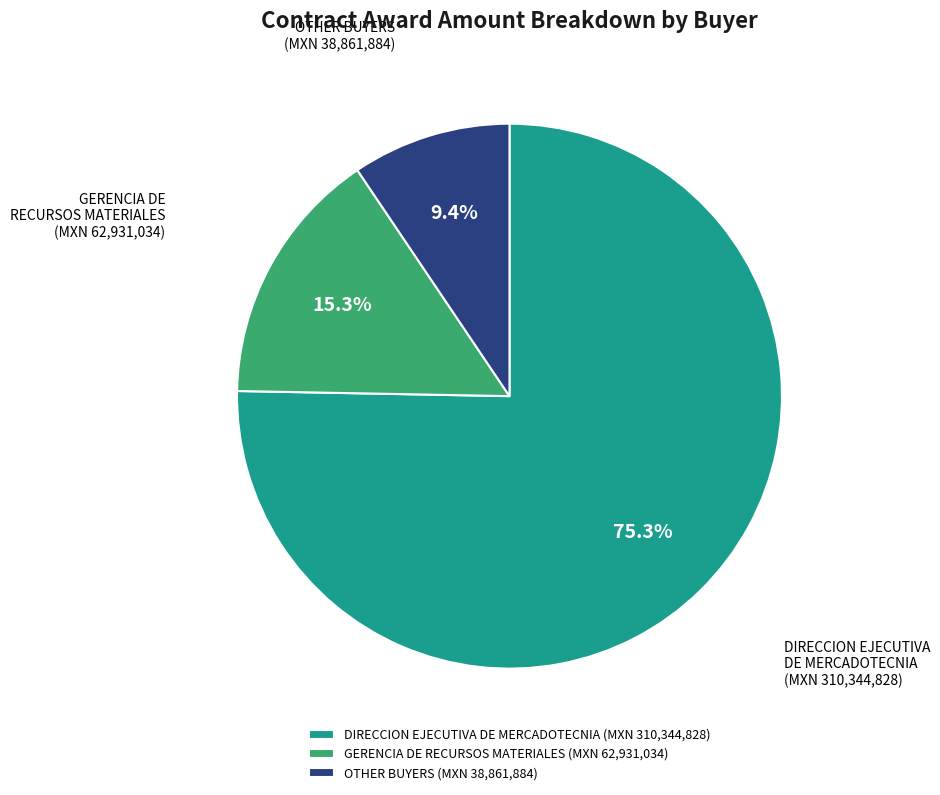

Do OTHER BUYERS and DIRECCION EJECUTIVA DE MERCADOTECNIA together represent more than half of the pie?

Yes